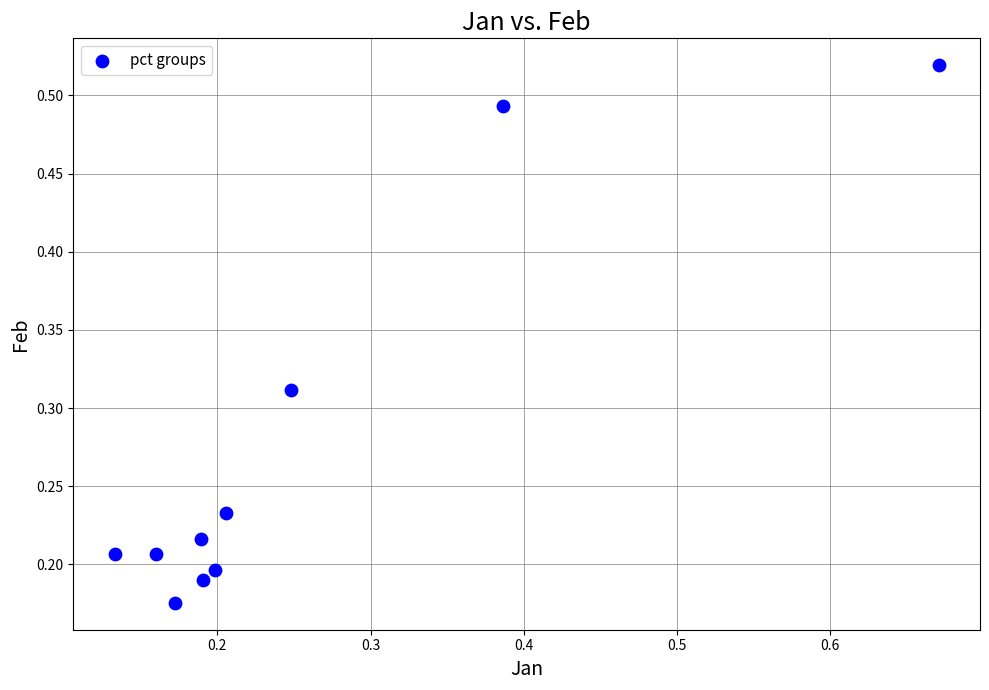

How many data points are displayed?

10